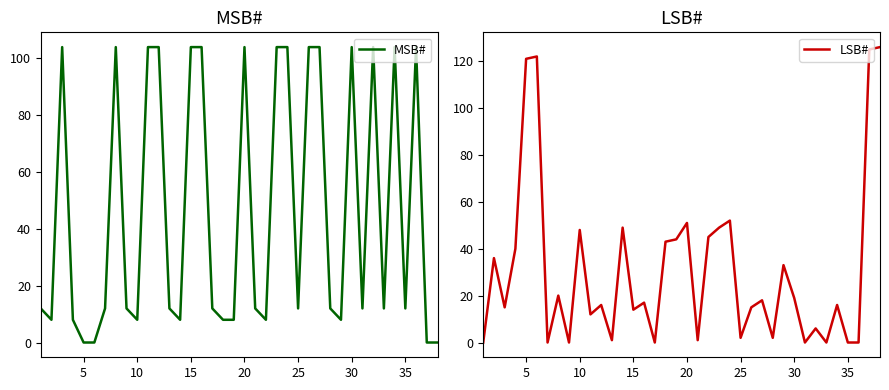

True or false: MSB# has a value of 104 at 15.

True